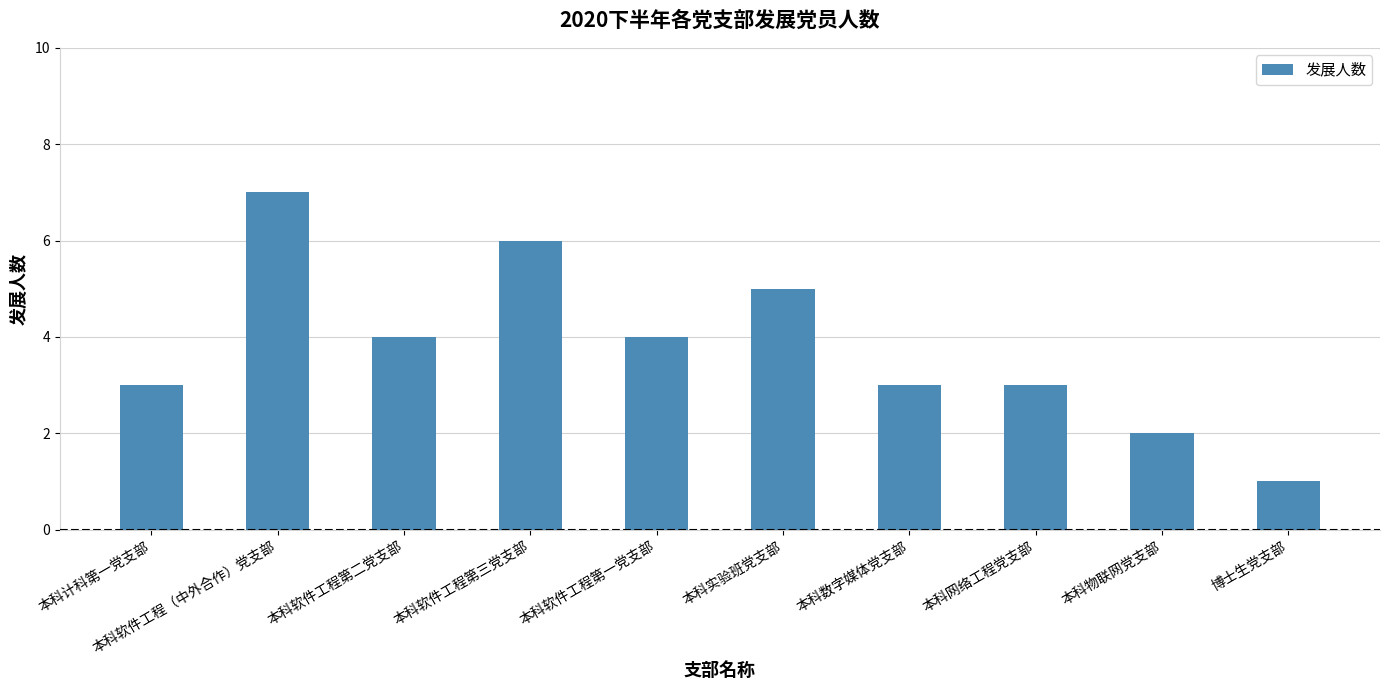

True or false: the data shows 1 at 博士生党支部.

True